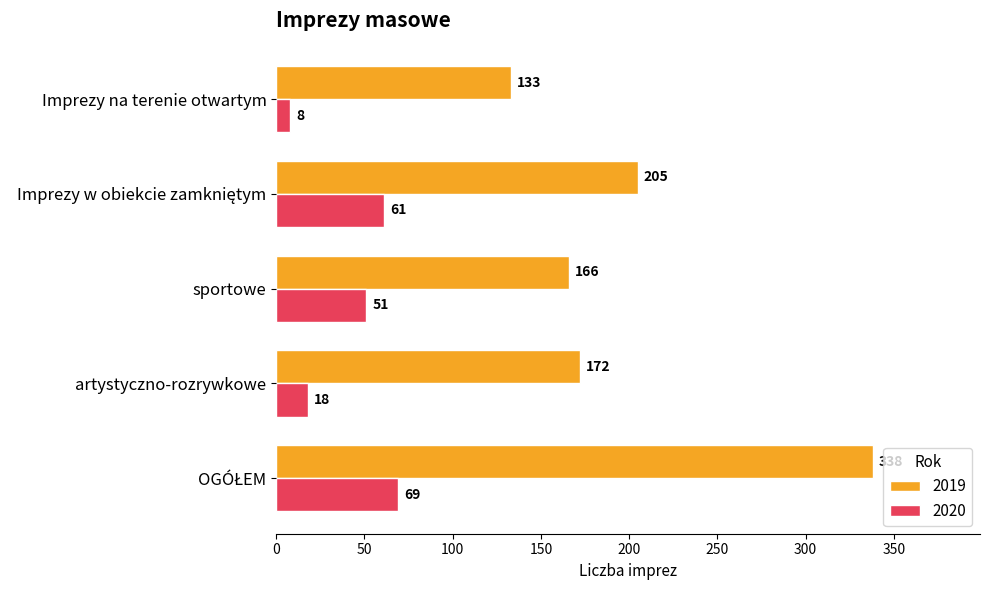

How many values in the 2020 series are below 51?

2